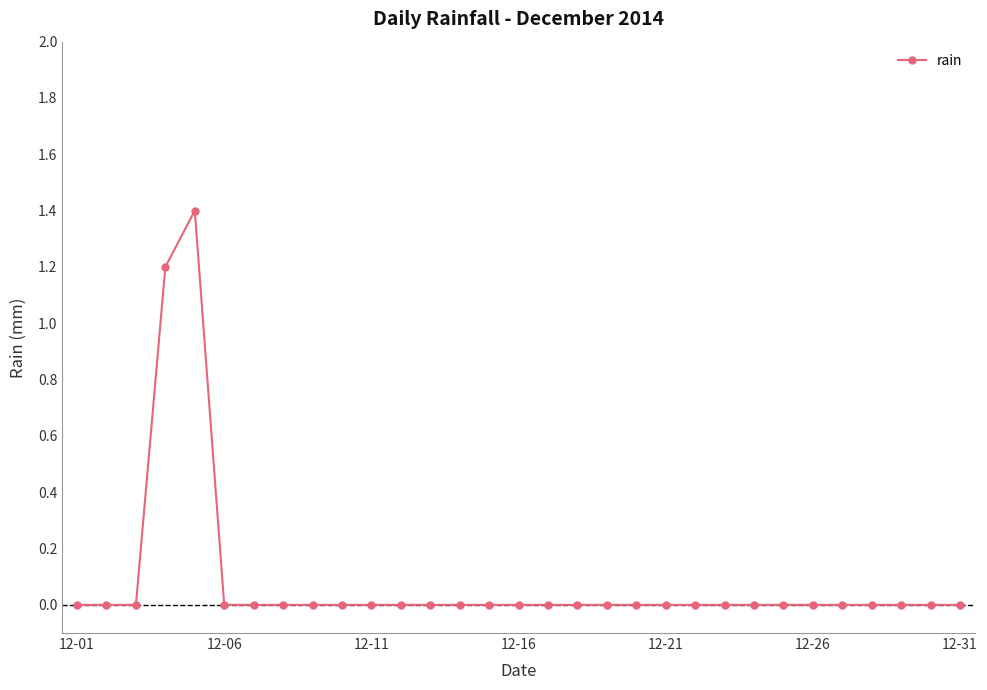

What is the difference between the maximum and minimum values?

1.4